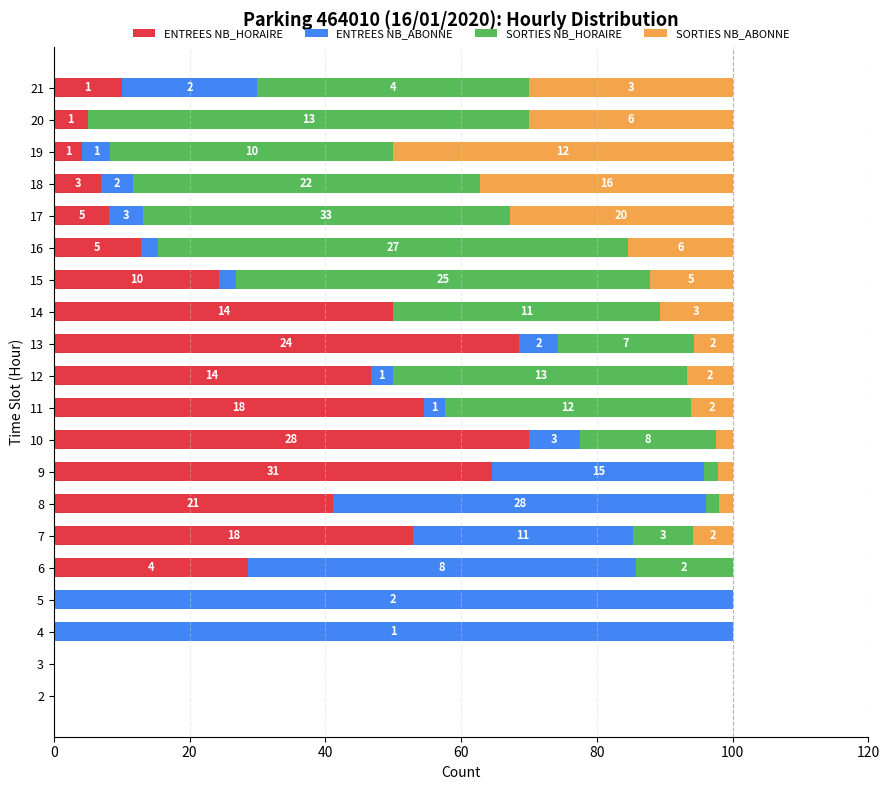

What are all the series names shown in the legend?

ENTREES NB_HORAIRE, ENTREES NB_ABONNE, SORTIES NB_HORAIRE, SORTIES NB_ABONNE